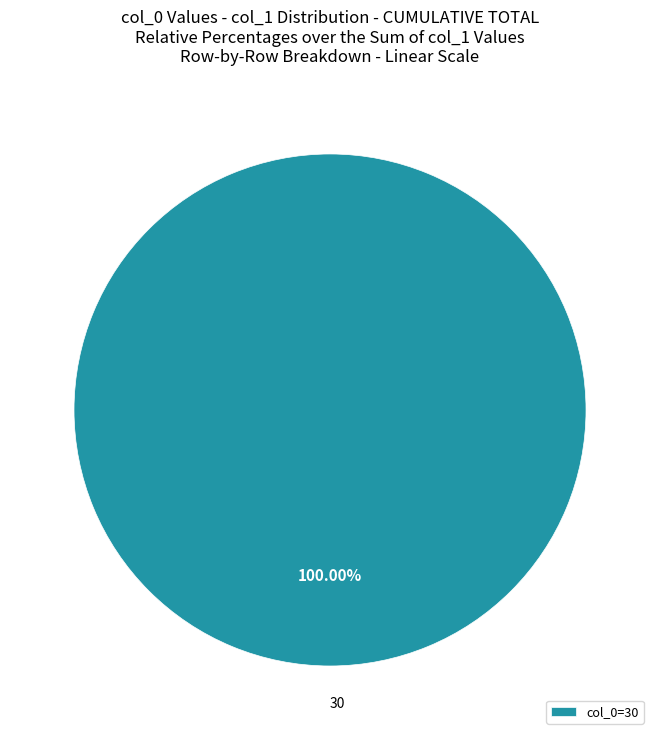

Is there a majority slice in this chart?

Yes